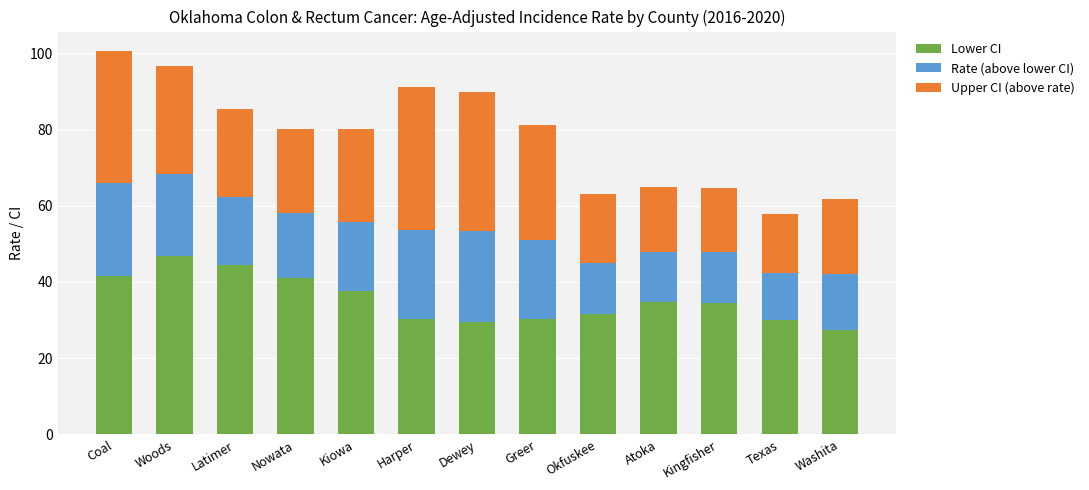

What is the approximate value of Lower CI at Dewey?

29.4